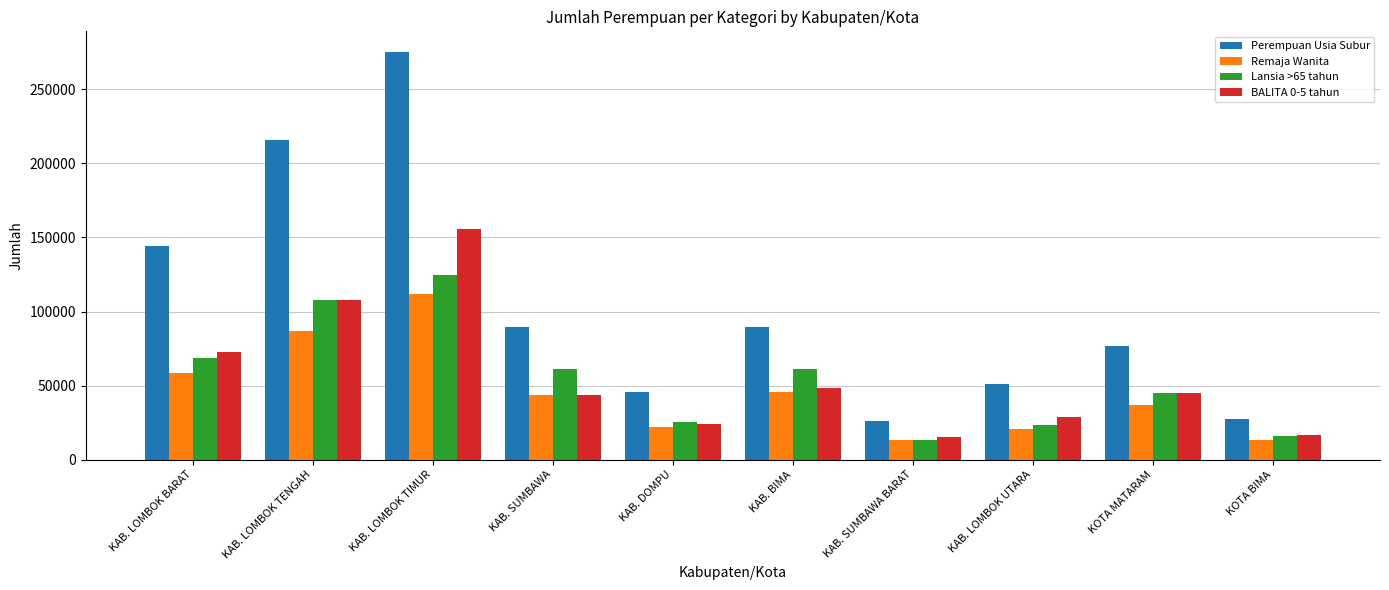

At which category is the sum across all series the highest?

KAB. LOMBOK TIMUR